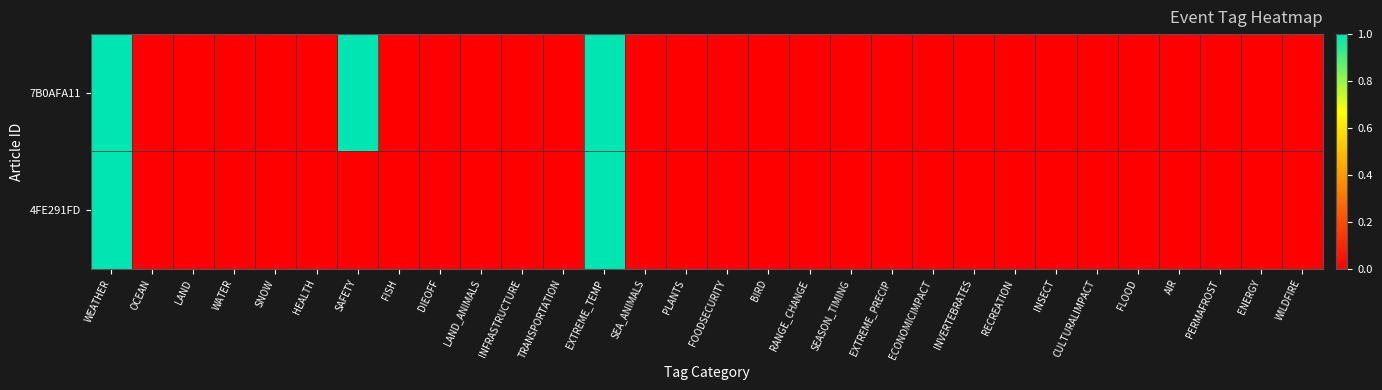

At which category is the sum across all series the highest?

WEATHER